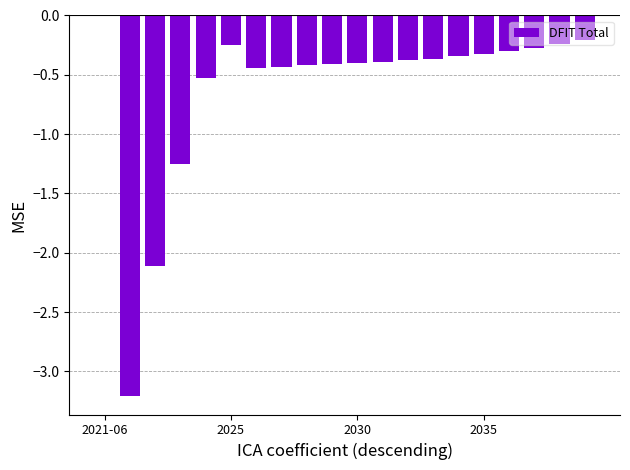

Does the chart contain stacked bars?

No